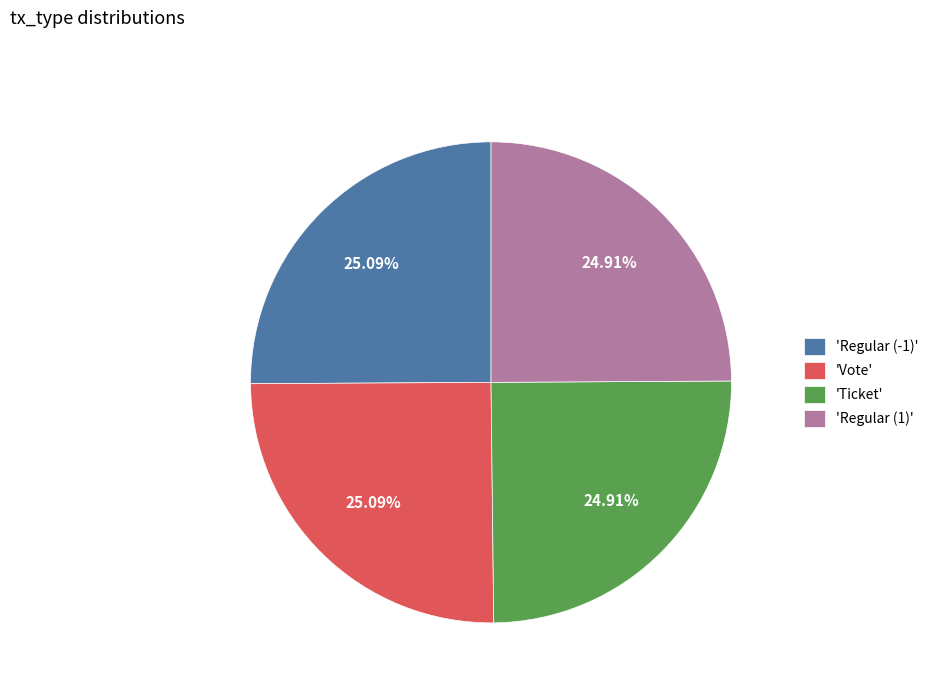

Is there any slice that represents more than half of the pie?

No